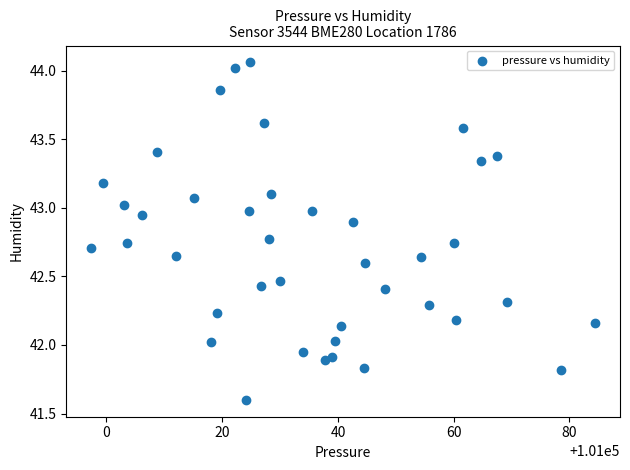

What is the range of Y values (max minus min)?

2.5